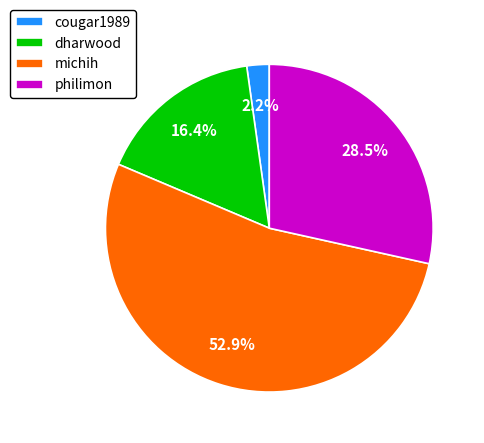

Combined, what portion of the pie is dharwood and michih?

69.3%